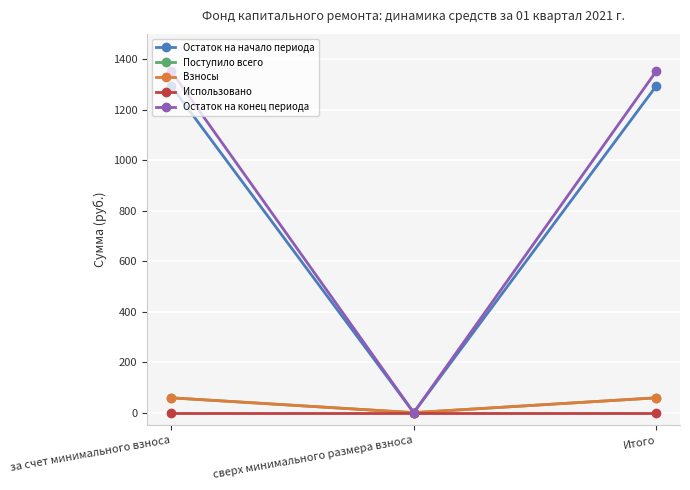

Does the chart have visible grid lines?

Yes